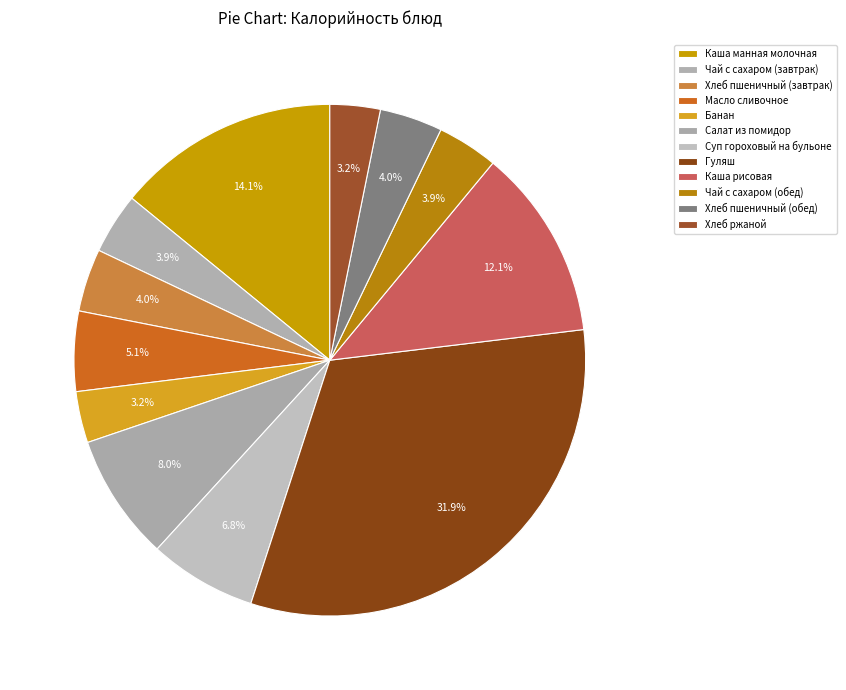

What percentage is the Масло сливочное slice, to the nearest percent?

5%